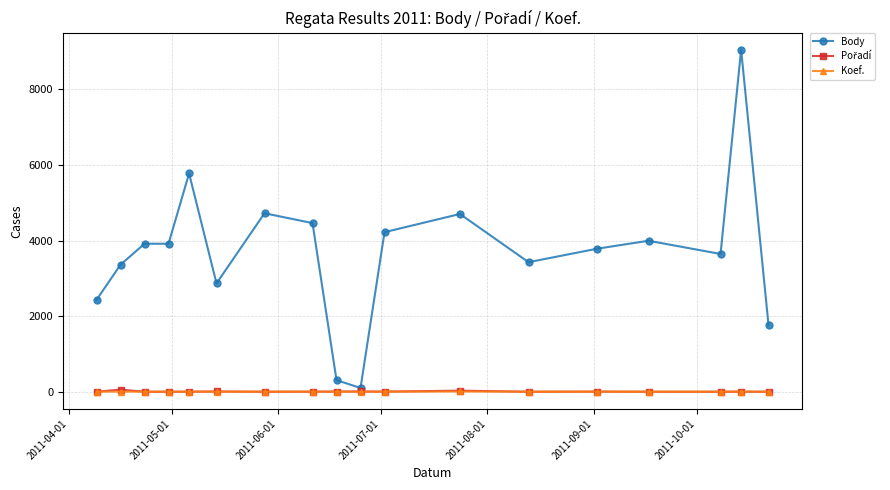

Which series has the largest total across all categories?

Body